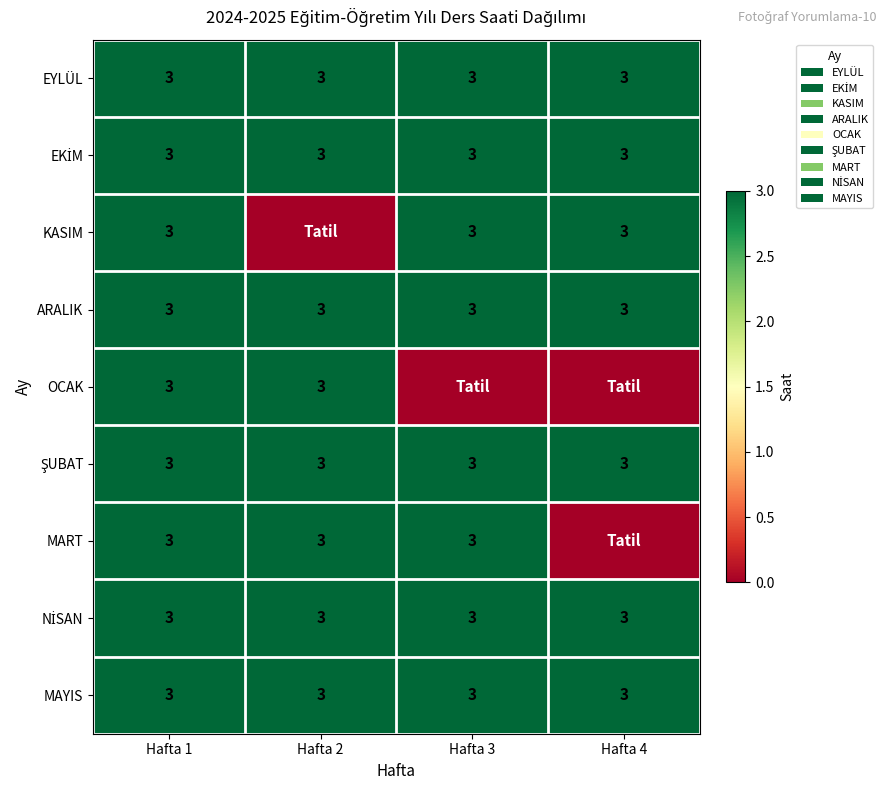

Which has a higher value, Hafta 3 or Hafta 4?

Hafta 3